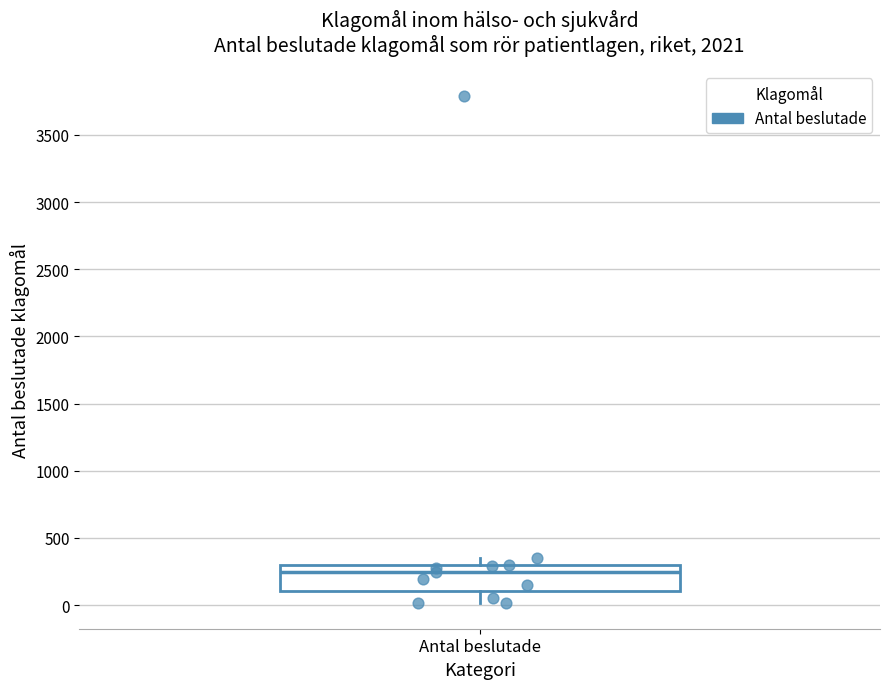

Where does the median line of the box for Antal beslutade sit on the y-axis? The values are not printed on the chart, so give them approximately, as read against the axis.

250